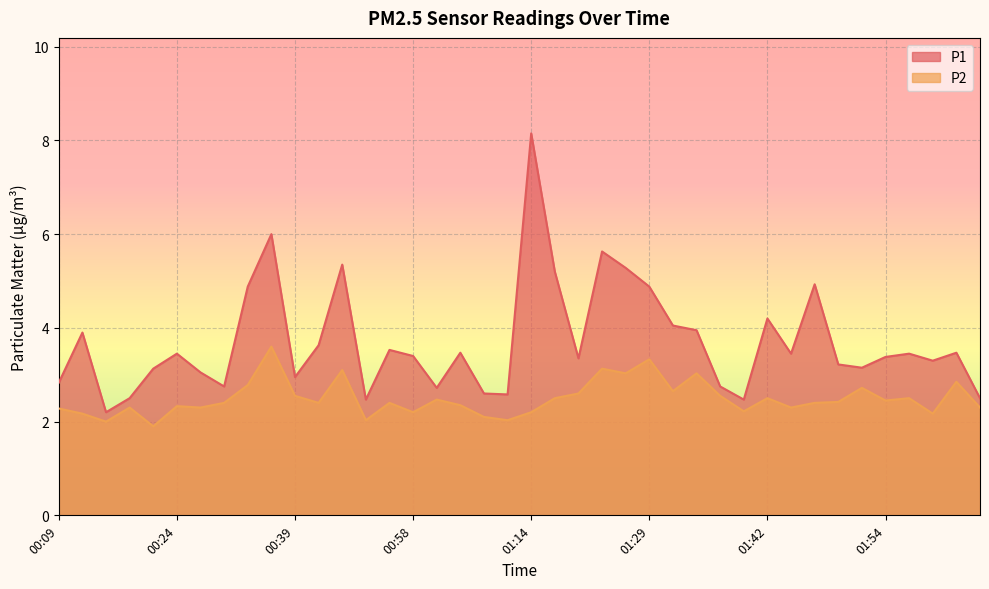

What is the label of the 25th point from the left?

01:26